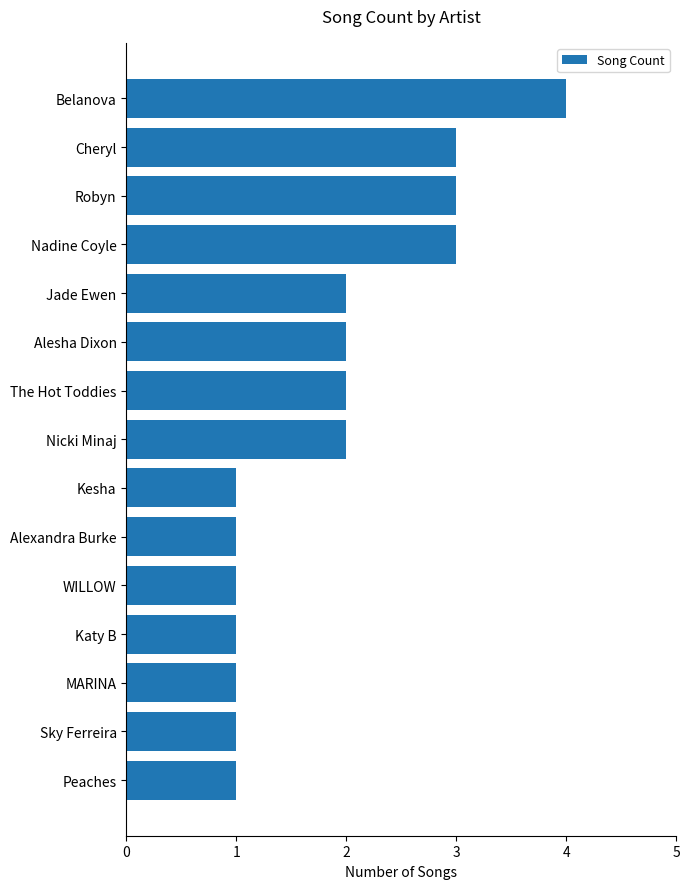

What is the minimum value shown in the chart?

1